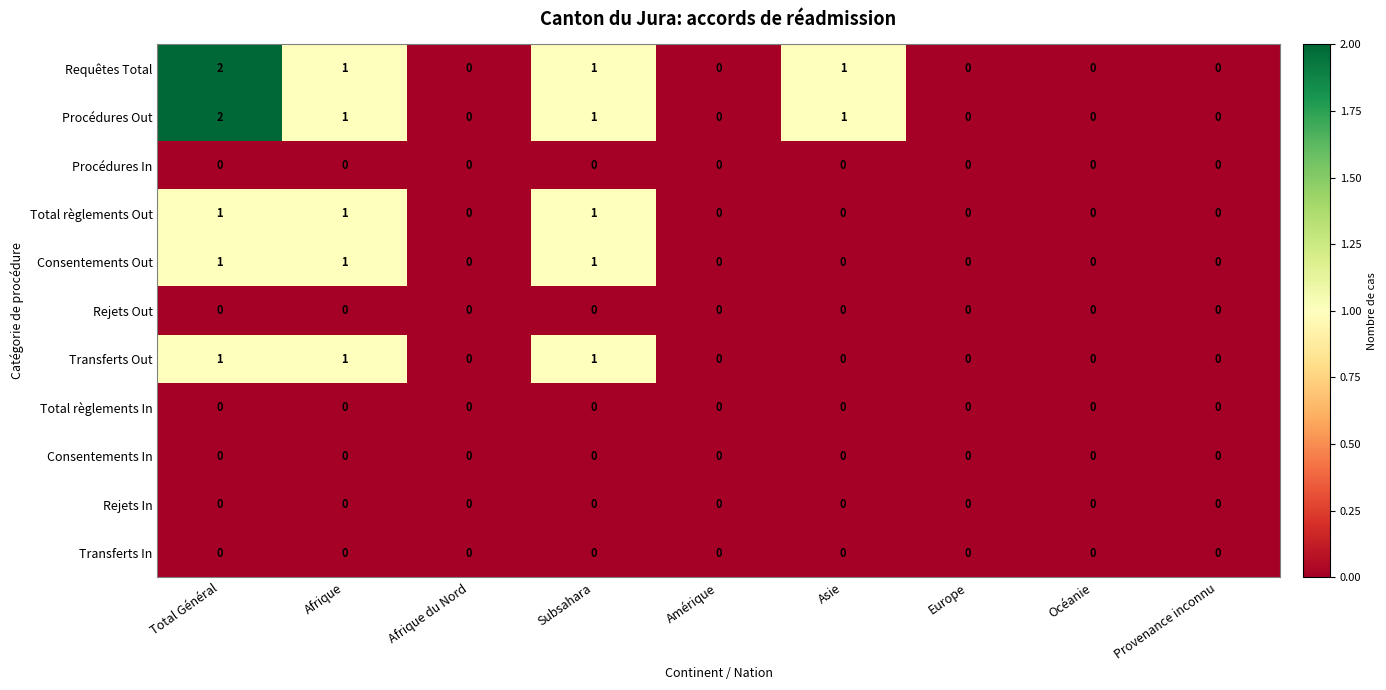

At which category does the chart reach its peak across all series?

Total Général